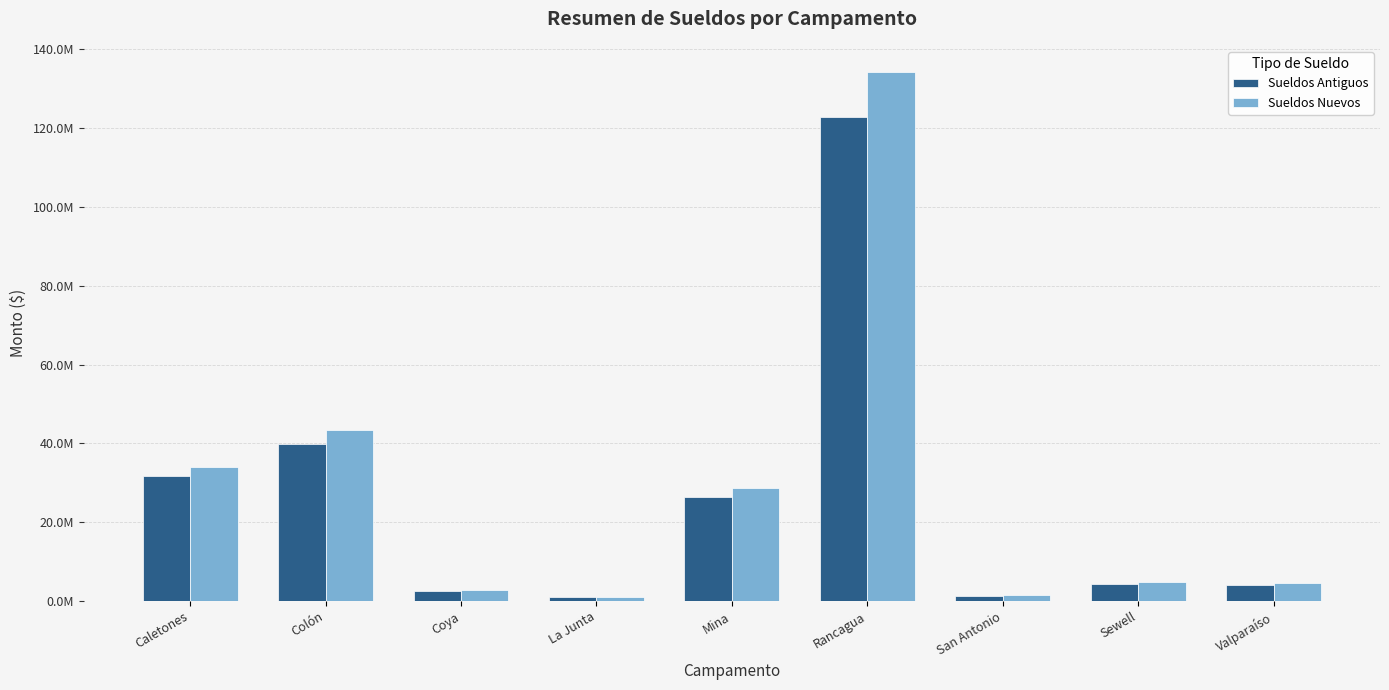

What is the label of the 6th bar from the left?

Rancagua